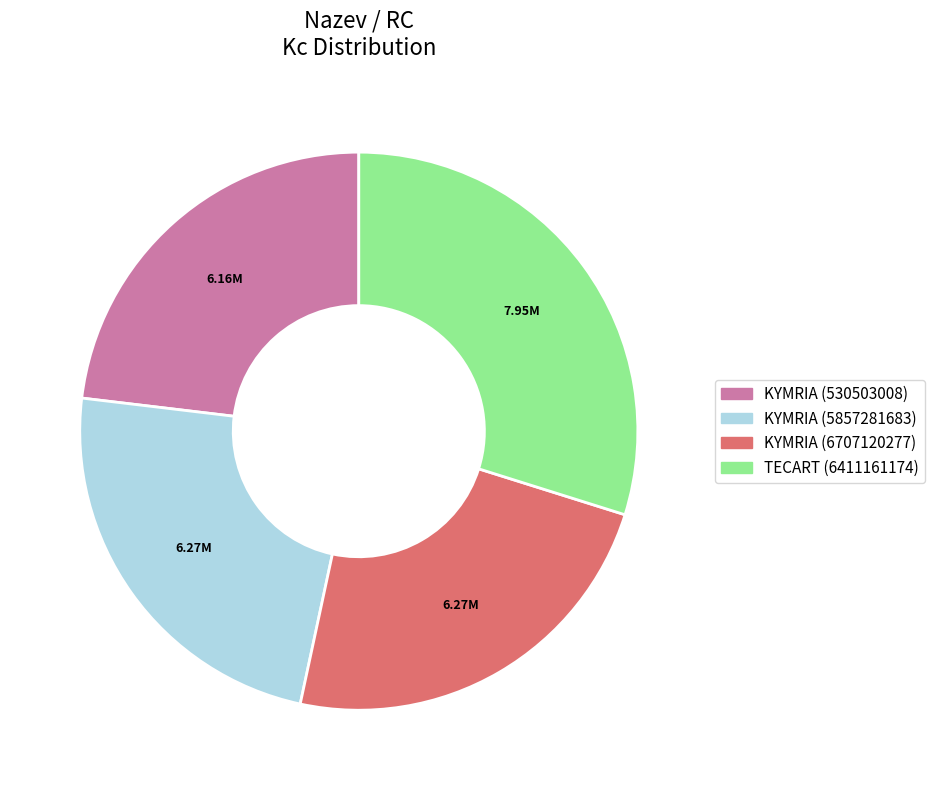

Which category has the biggest portion of the pie?

TECART (6411161174)